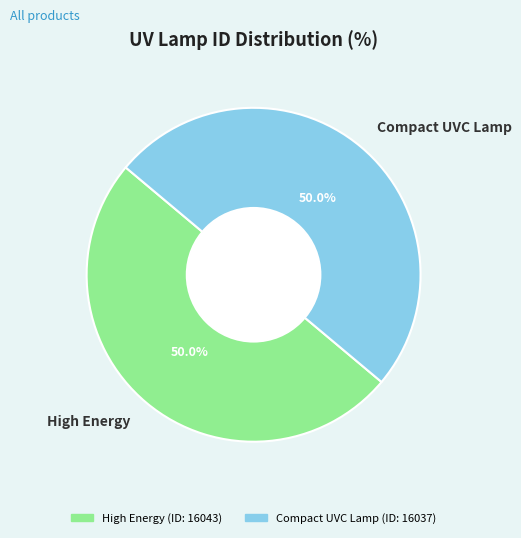

How much of the chart is everything except Compact UVC Lamp?

50.0%